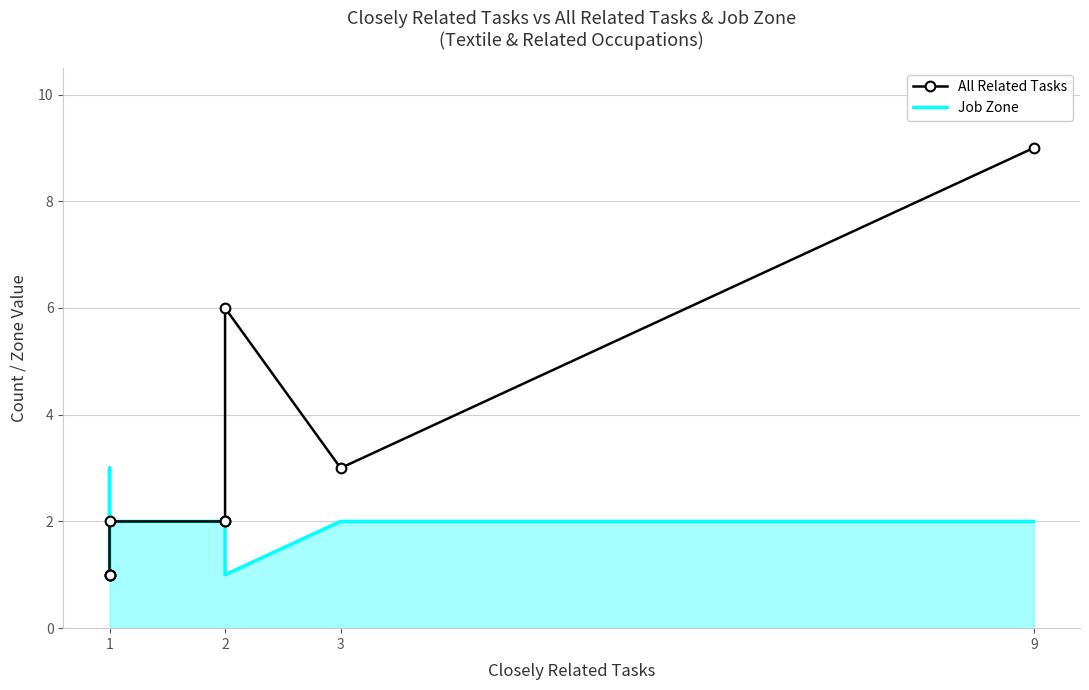

In All Related Tasks, how many points are higher than both neighbors (excluding endpoints)?

1